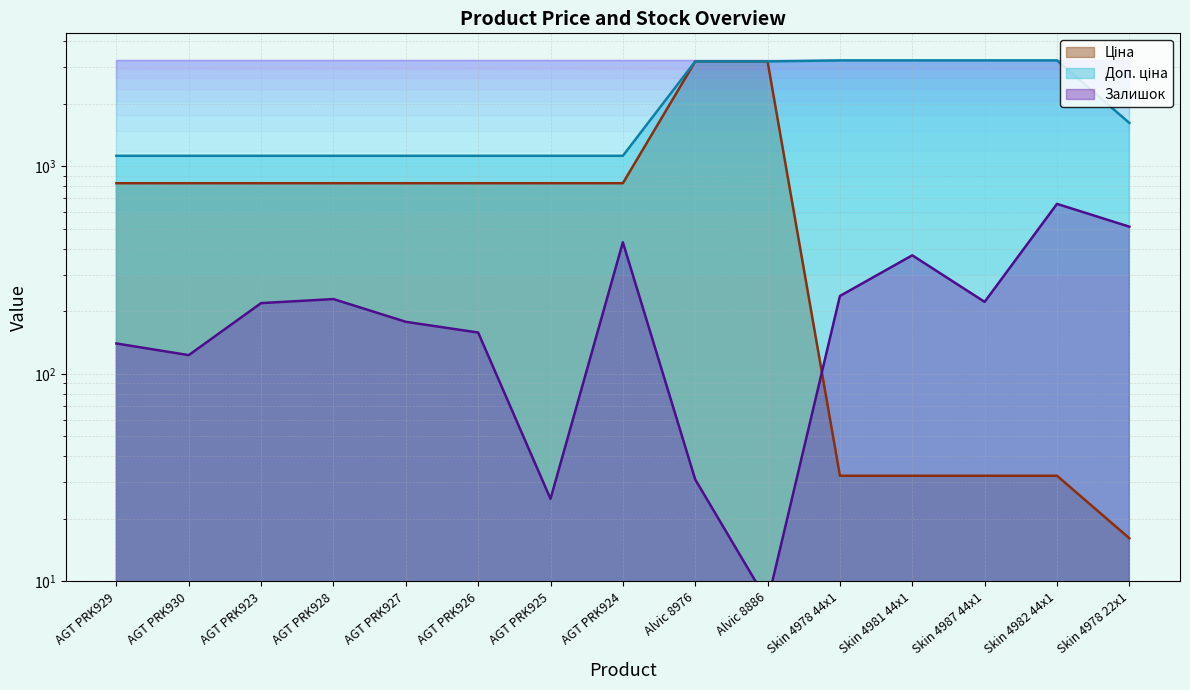

Where does the Залишок series first go above 219?

AGT PRK928